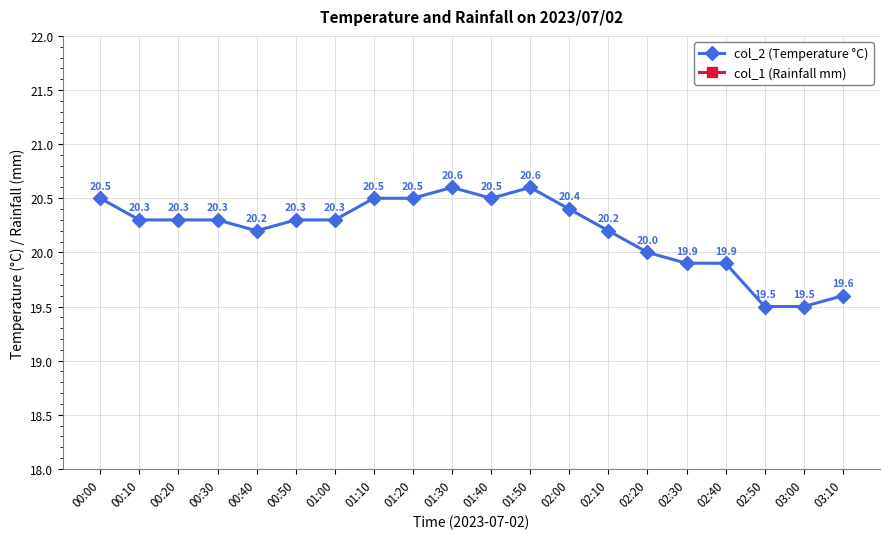

What position from the right is 00:10?

19